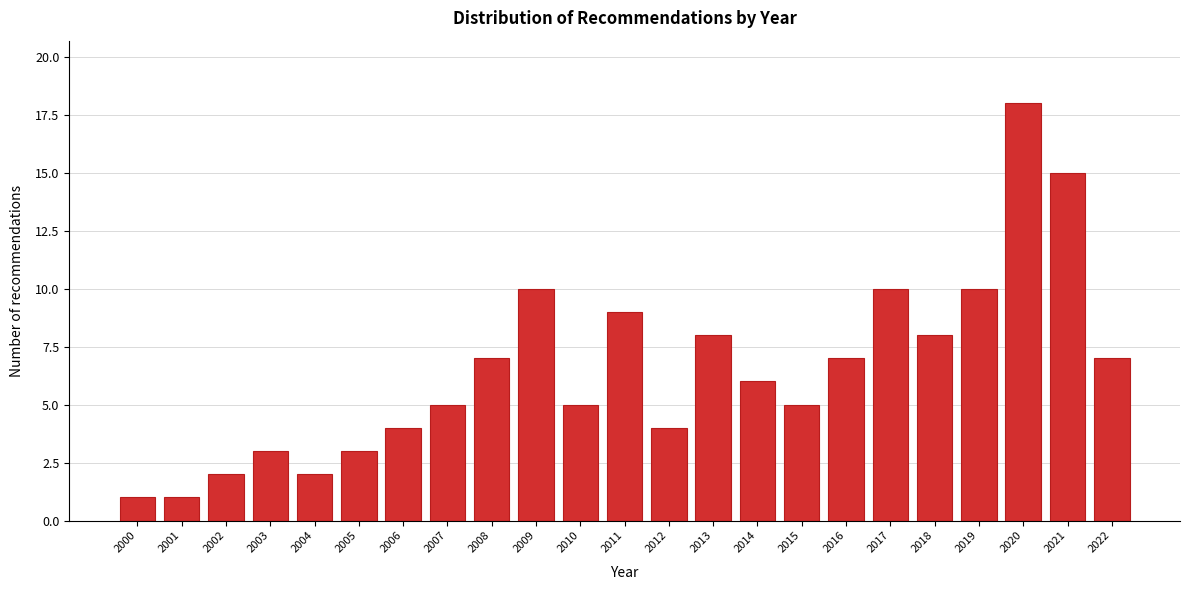

Reading left to right, extract all data points from this chart.

2000=1	2001=1	2002=2	2003=3	2004=2	2005=3	2006=4	2007=5	2008=7	2009=10	2010=5	2011=9	2012=4	2013=8	2014=6	2015=5	2016=7	2017=10	2018=8	2019=10	2020=18	2021=15	2022=7